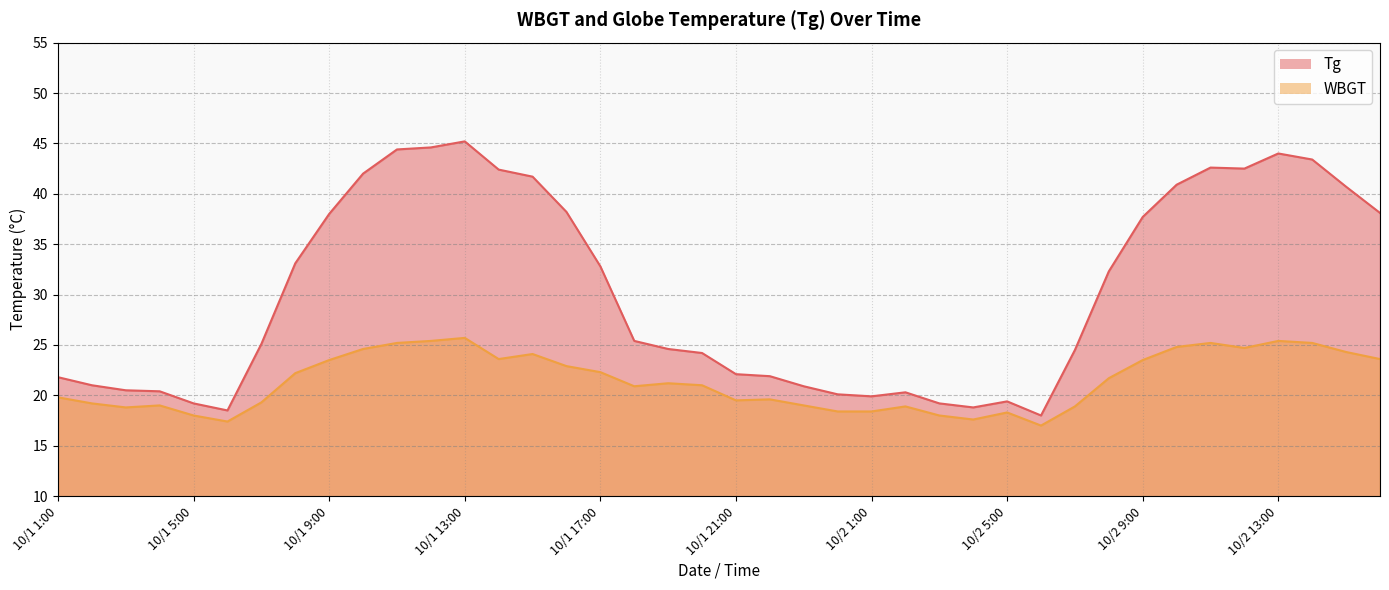

At which label is Tg closest to 31?

10/2 8:00